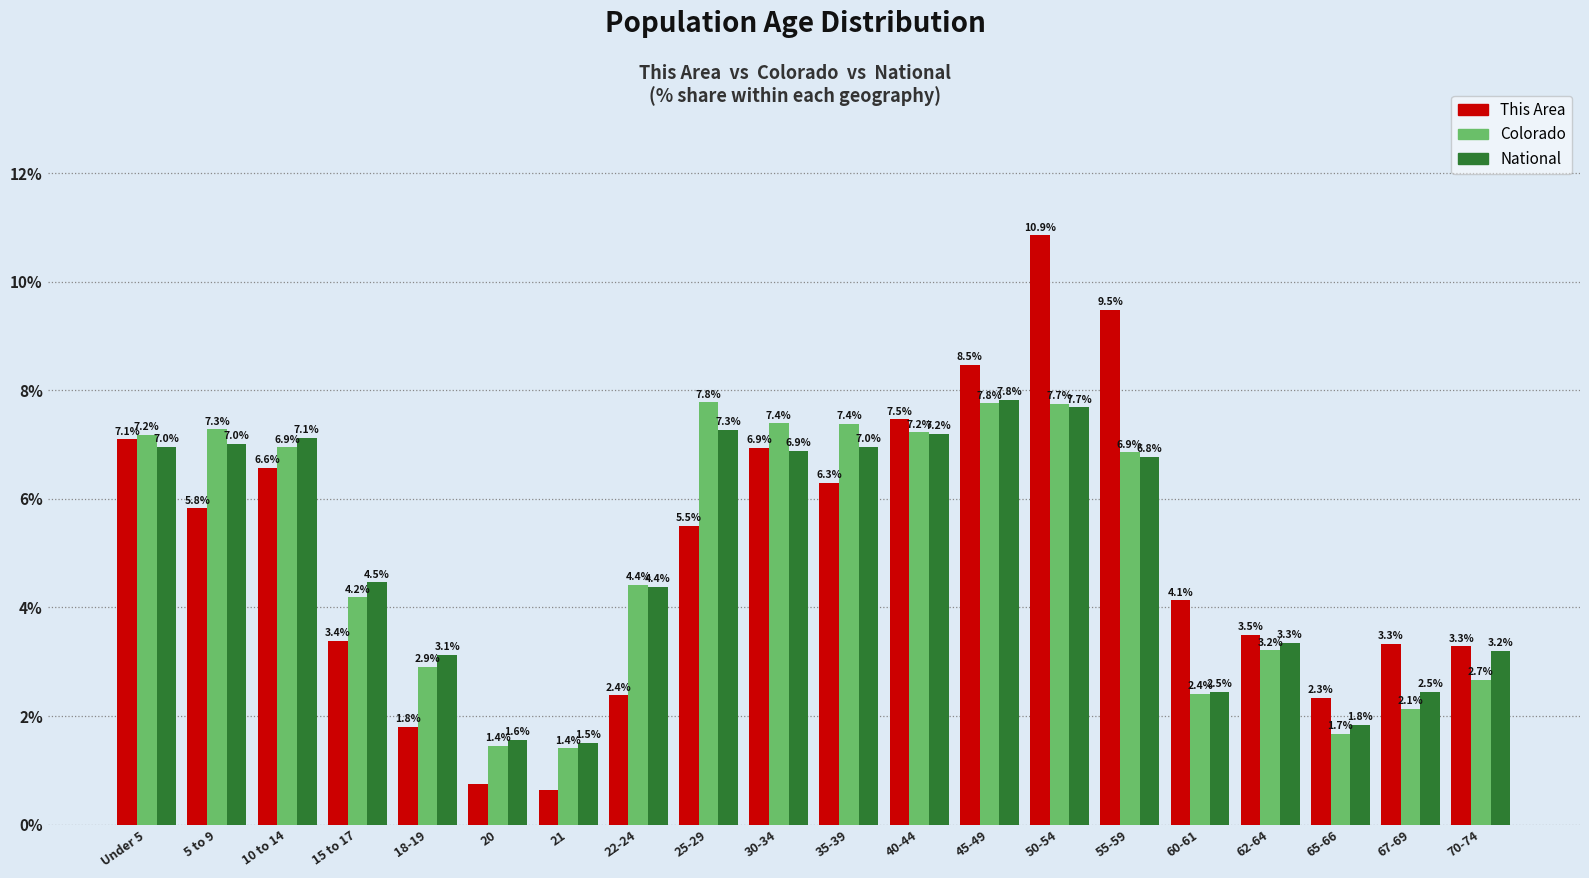

How many categories are shown in the chart?

20